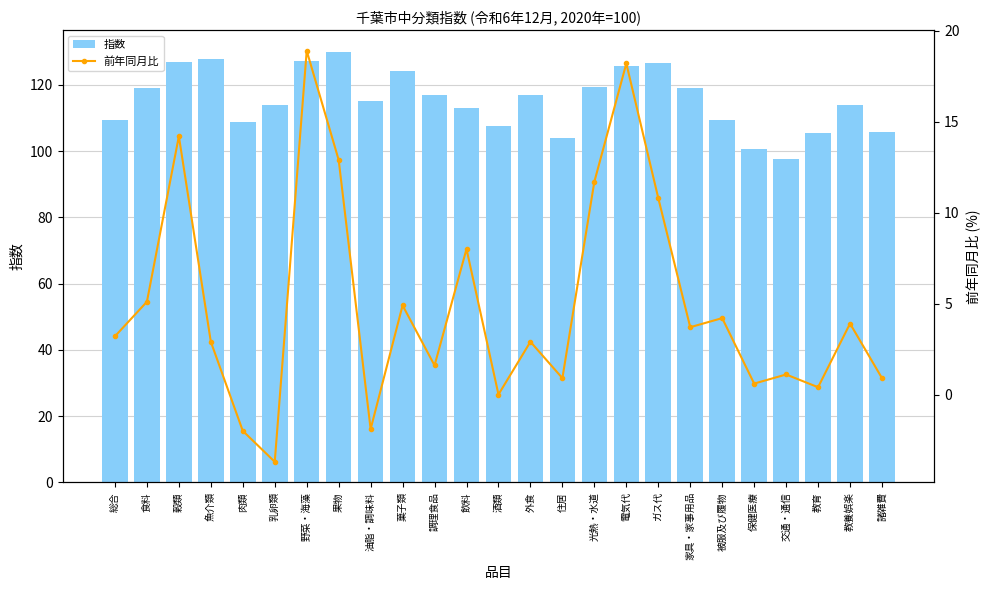

What is the label of the 1st bar from the left?

総合